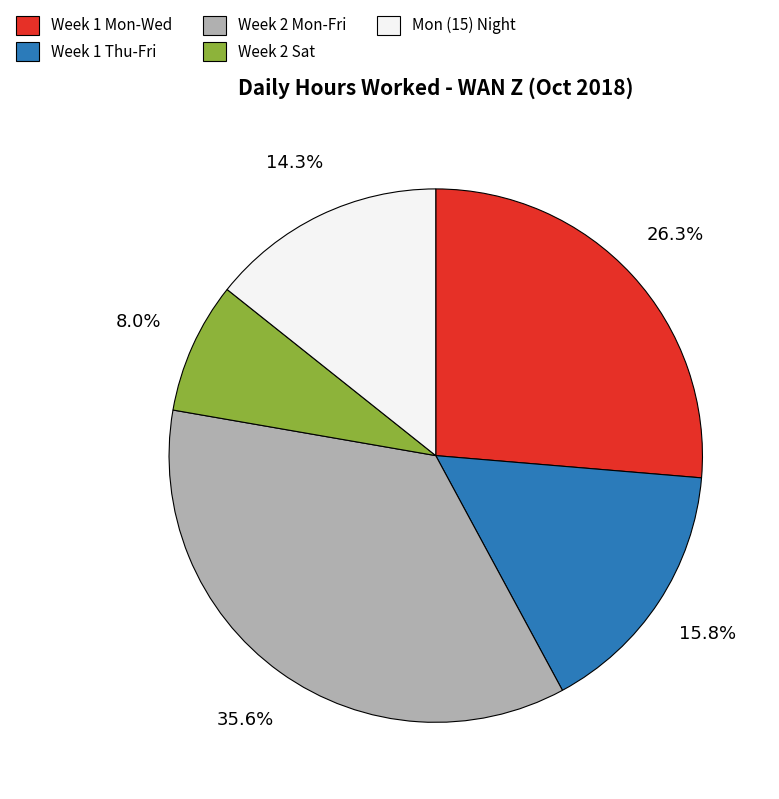

Does any single category account for the majority?

No